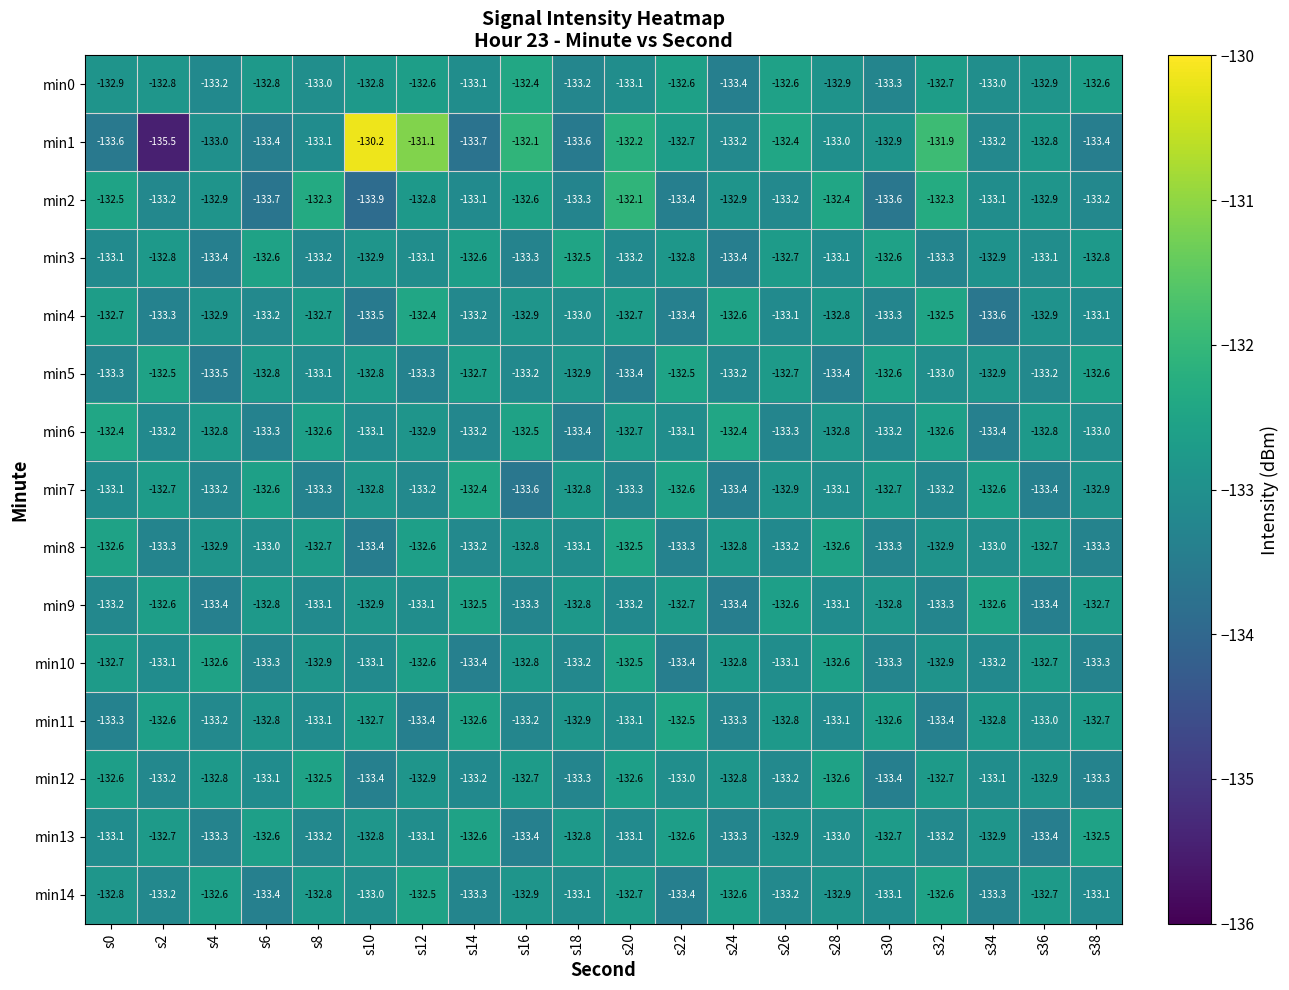

What is the difference between the maximum and minimum values in the min8 series?

0.9